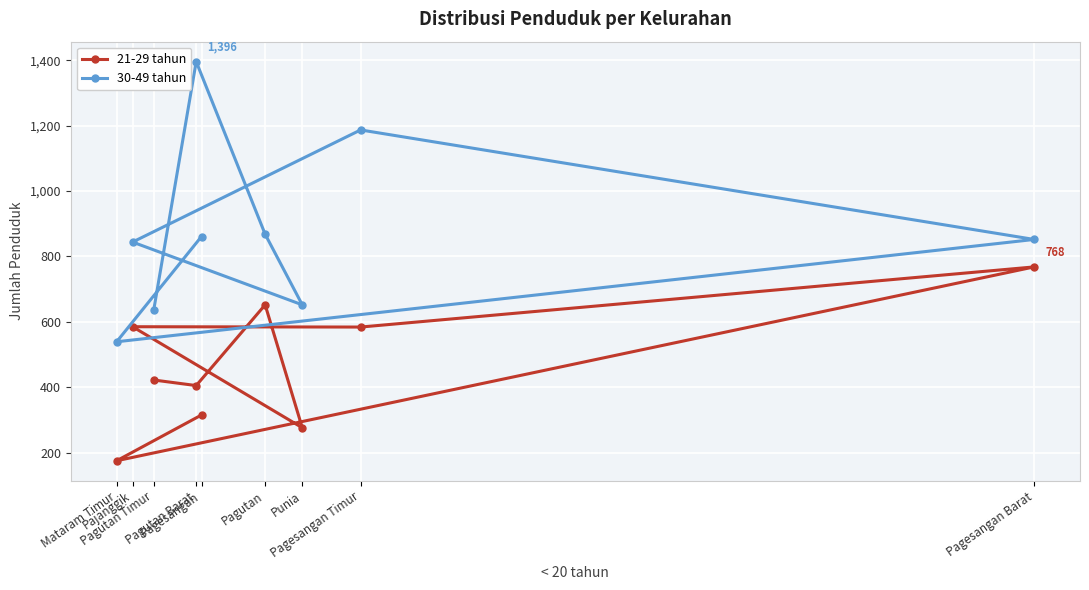

What is the sum of all 30-49 tahun values?

7836